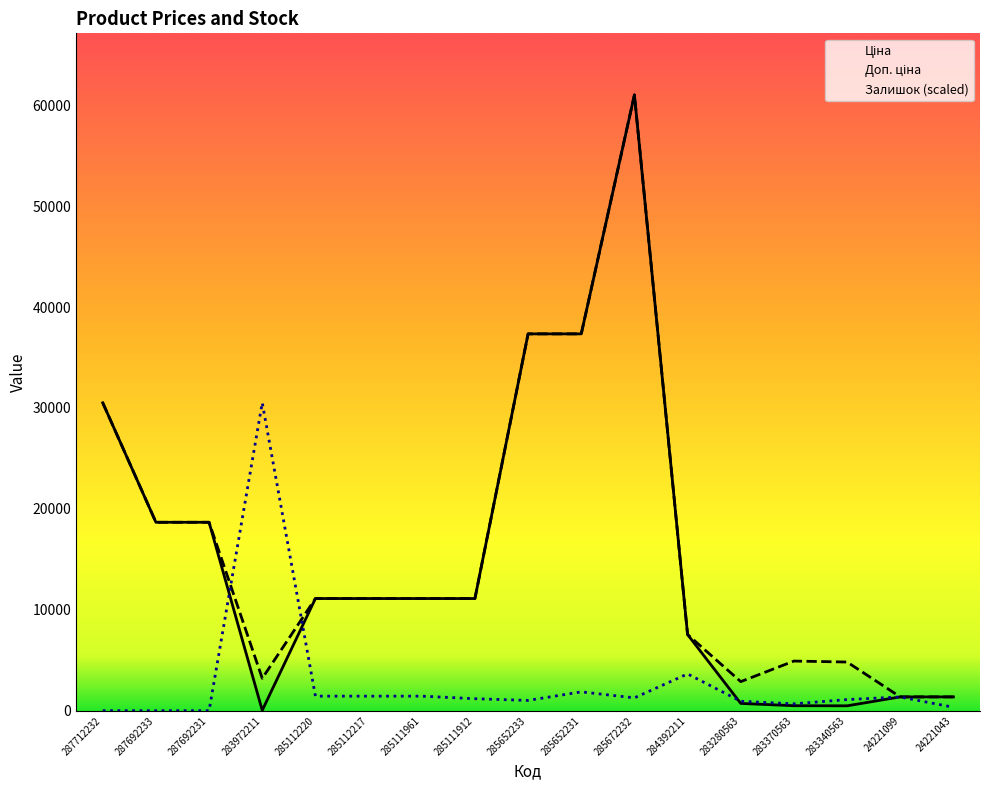

What is the label of the 10th point from the right?

285111912